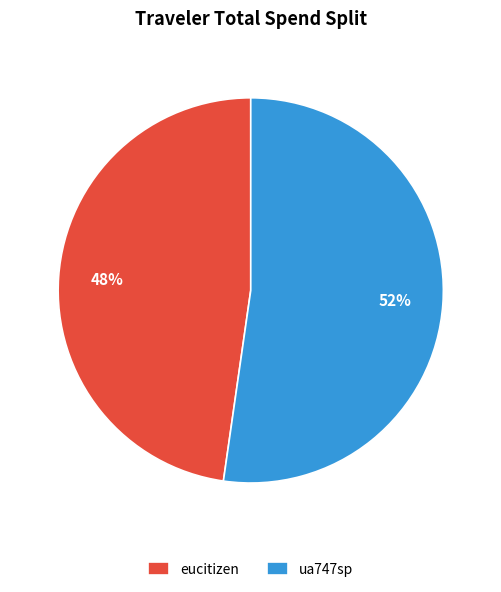

To the nearest percent, what is the combined percentage of ua747sp and eucitizen?

100%